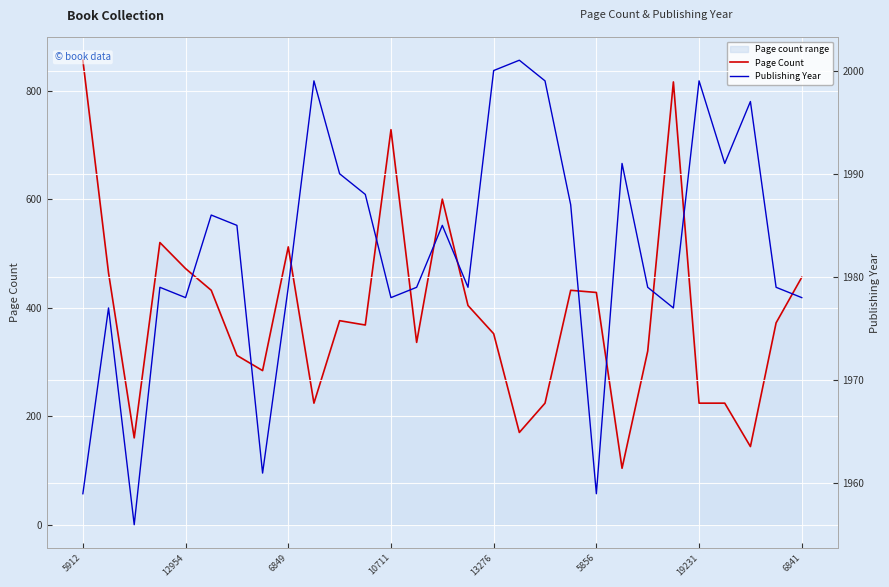

Reading left to right, list all the values displayed in this chart.

Page Count: 856	464	160	520	472	432	312	284	512	224	376	368	728	336	600	404	352	170	224	432	428	104	320	816	224	224	144	372	456
Publishing Year: 1959	1977	1956	1979	1978	1986	1985	1961	1979	1999	1990	1988	1978	1979	1985	1979	2000	2001	1999	1987	1959	1991	1979	1977	1999	1991	1997	1979	1978